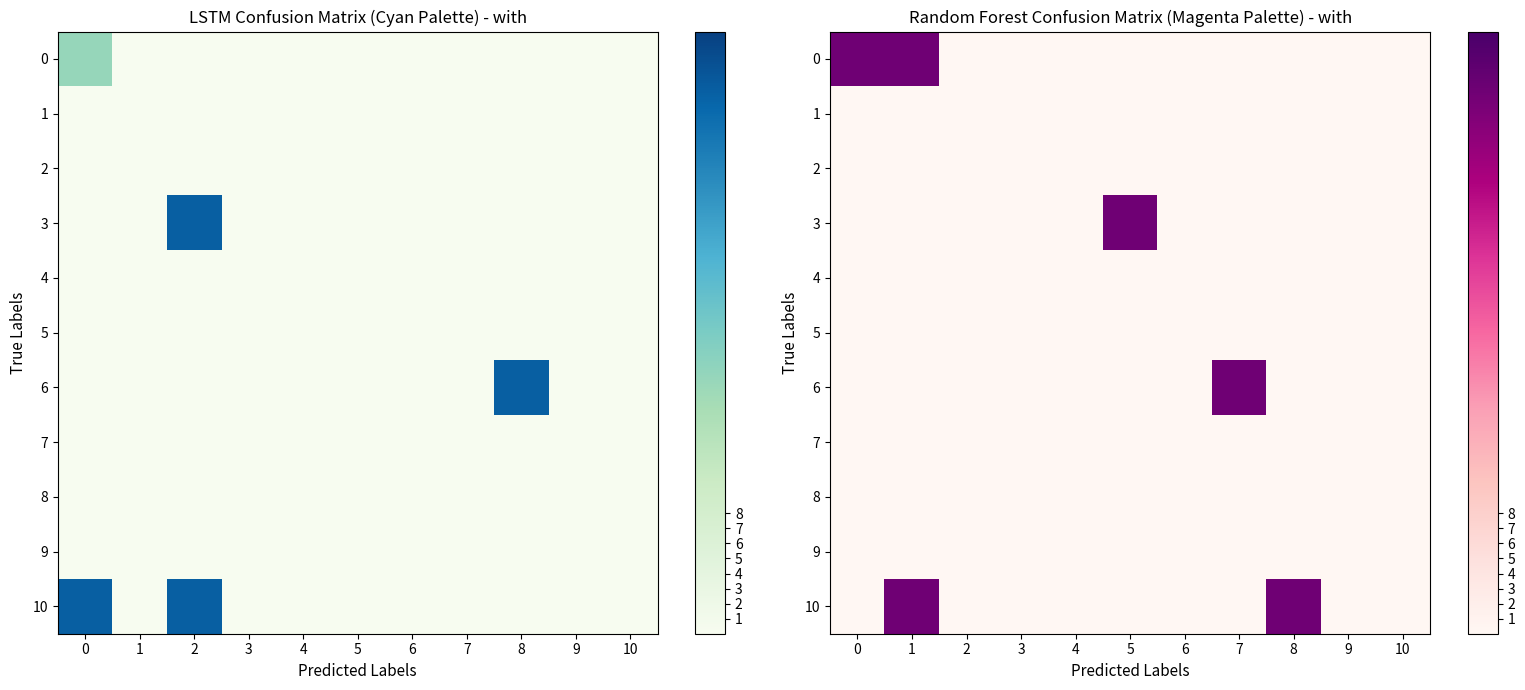

What is the maximum value shown in the chart?

36